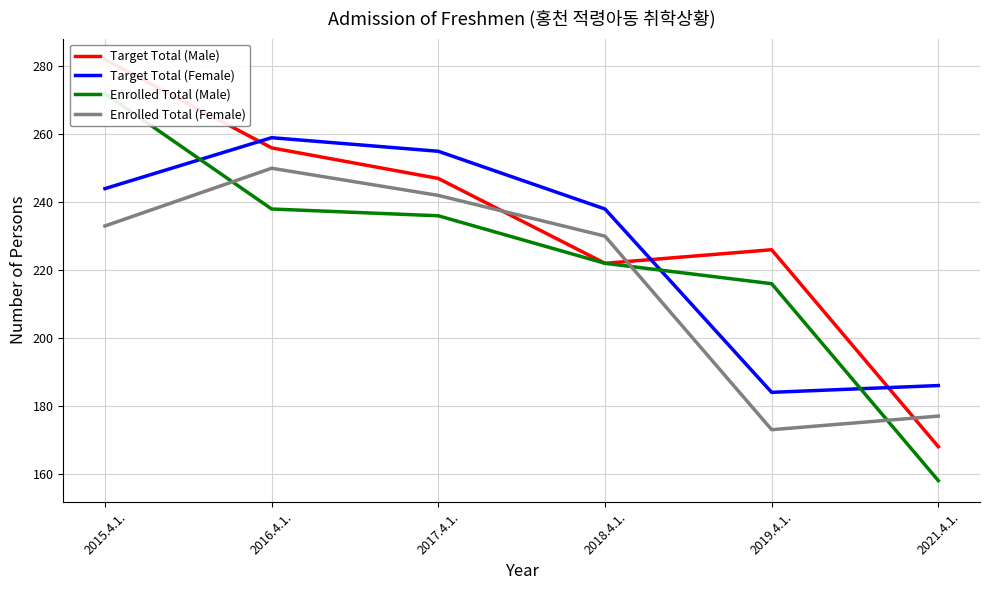

What is the total value across all series at 2018.4.1.?

912